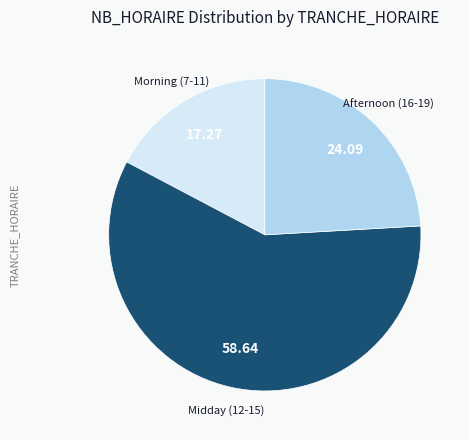

Count the number of slices in the pie.

3